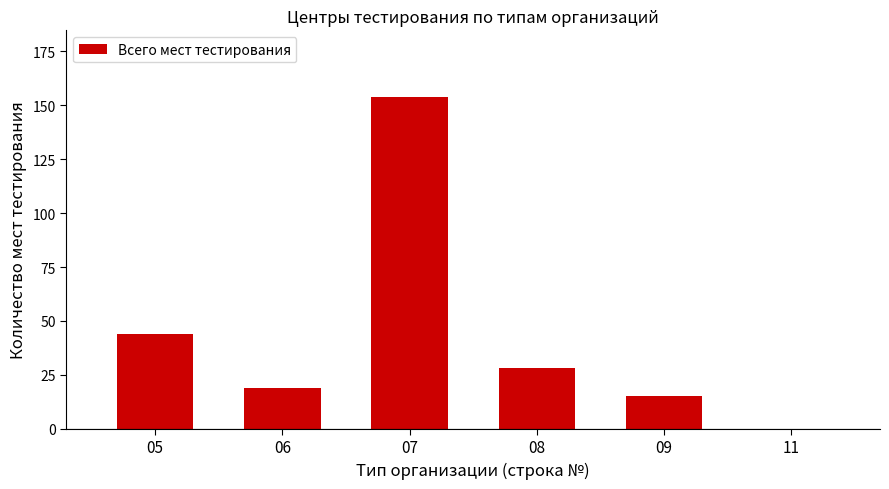

True or false: the data shows 59 at 05.

False